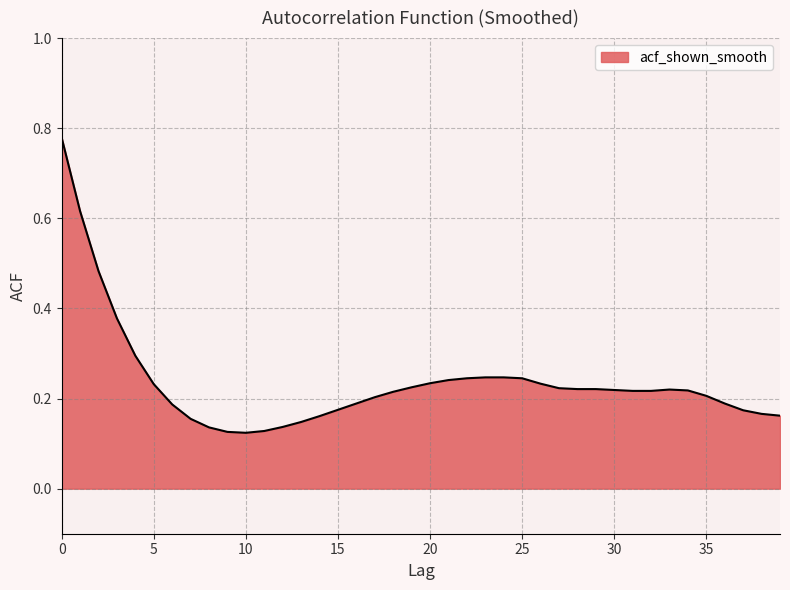

Does the chart have visible grid lines?

Yes